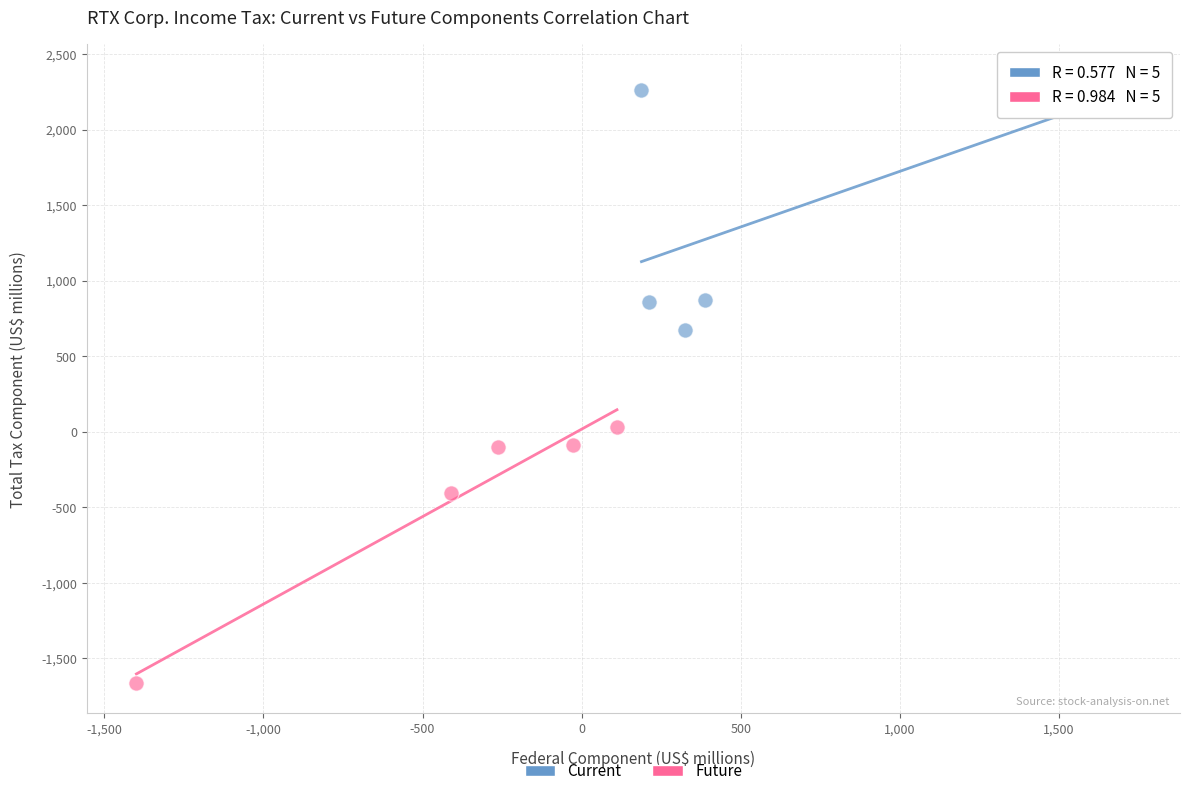

Which series reaches the minimum Y coordinate?

Future